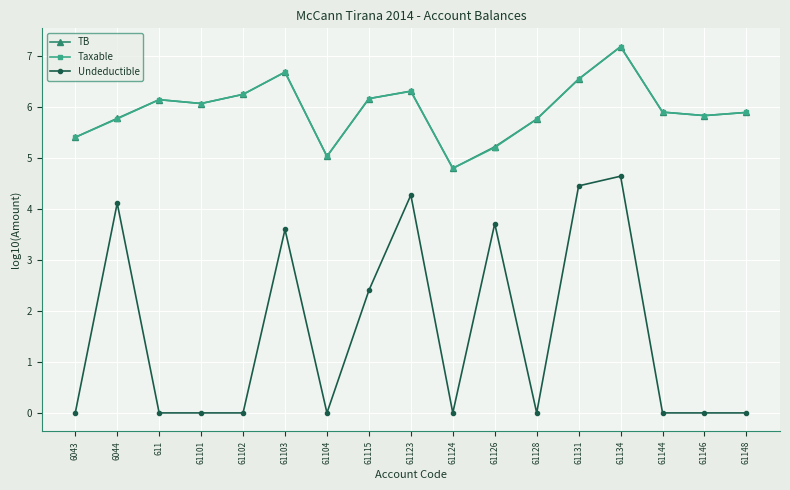

What is the total value across all series at 61124?

9.6